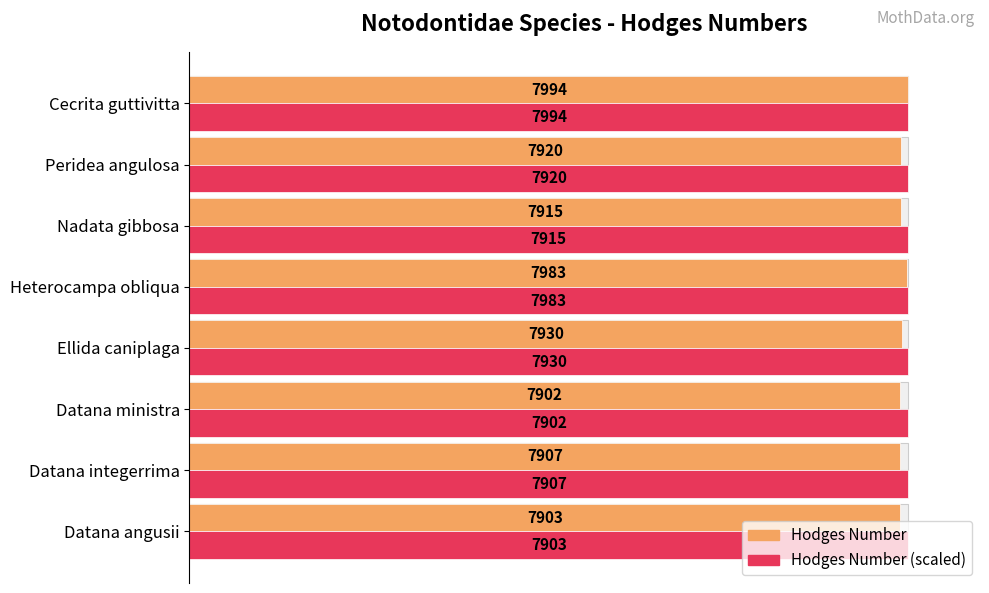

The Hodges max scaled series shows 0.3 at 0. True or false?

False